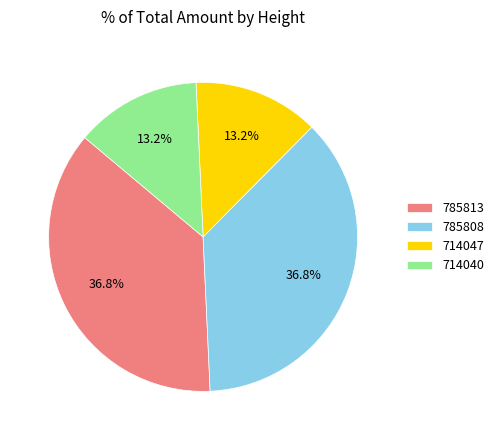

Does 714040 account for over 50% of the chart?

No